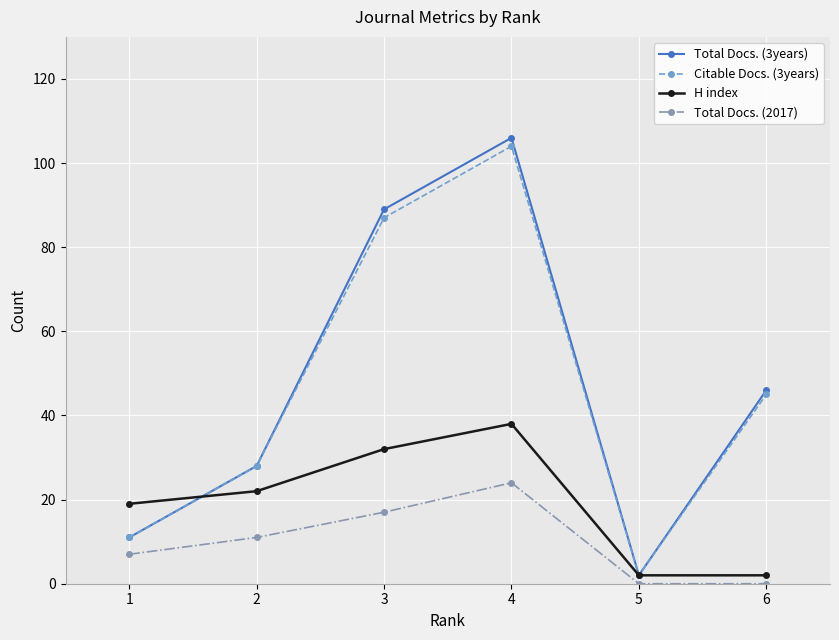

At which category does the chart reach its peak across all series?

4